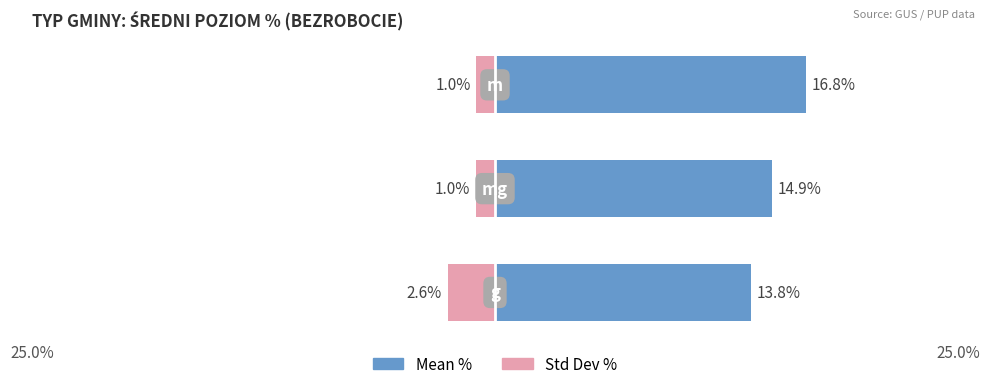

Which series has the widest spread of values?

Mean %